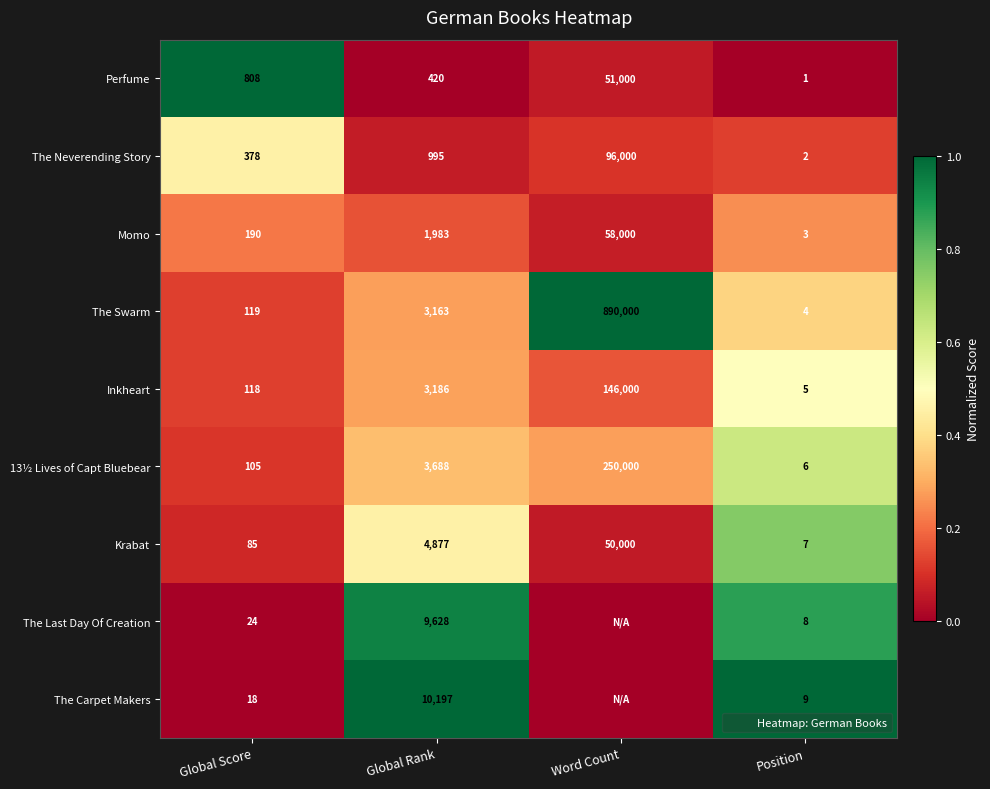

How many categories are shown in the chart?

4